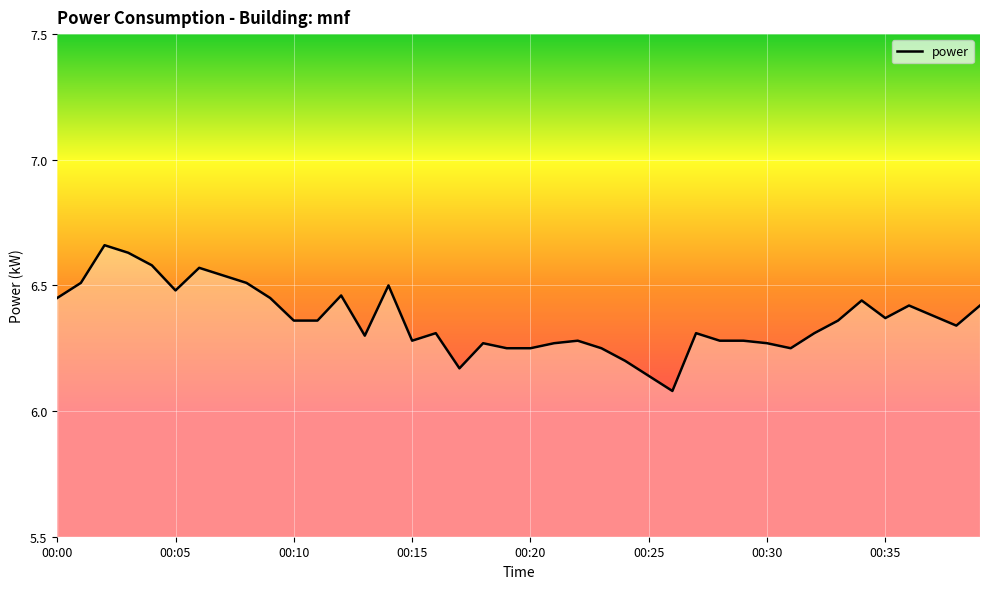

What is the value of the 33rd point from the left?

6.3